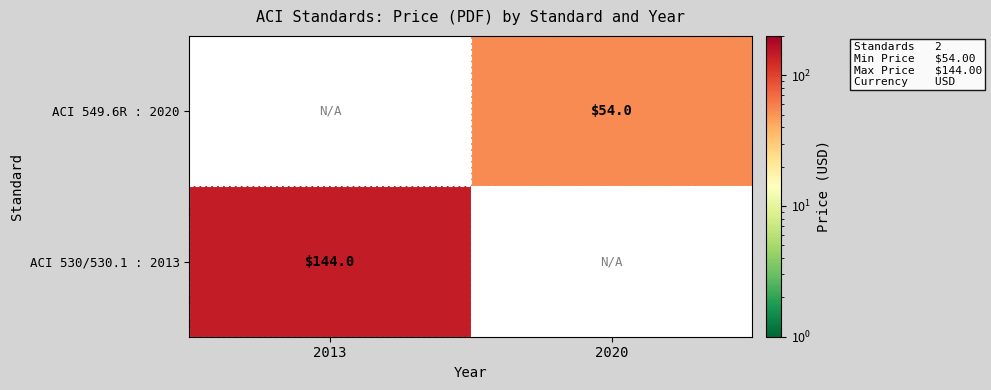

True or false: ACI 530/530.1 : 2013 has a value of 49 at 2013.

False